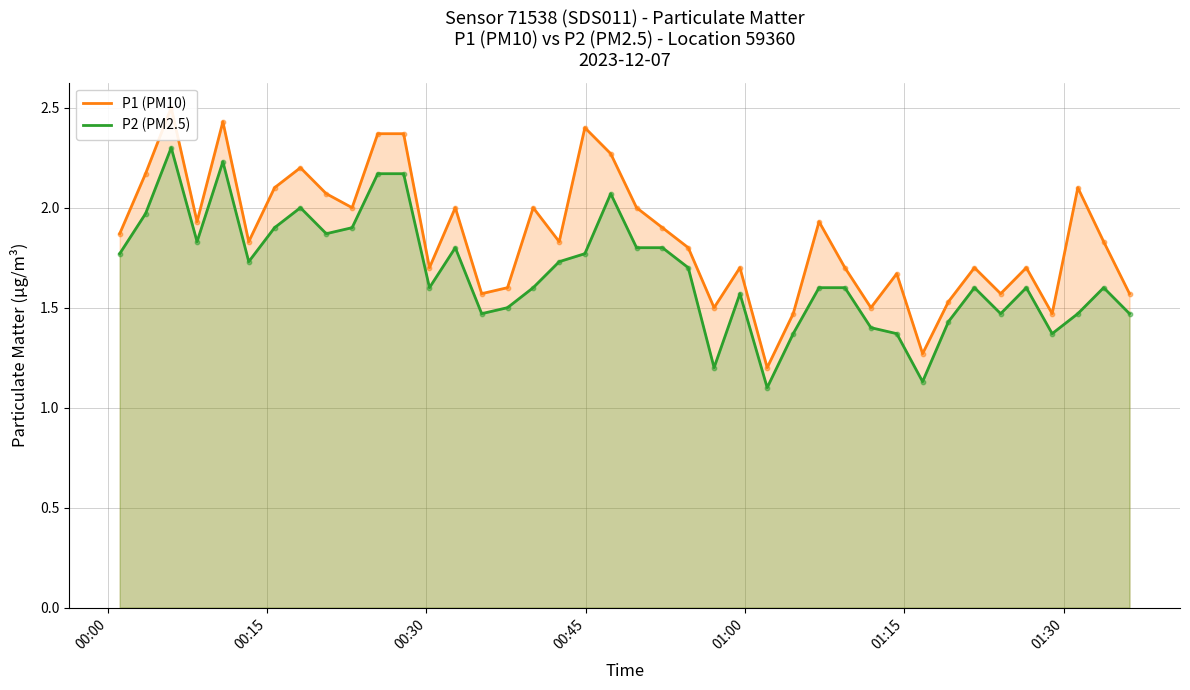

Is the value of P2 (PM2.5) at 34 greater than the value of P1 (PM10) at 30?

No